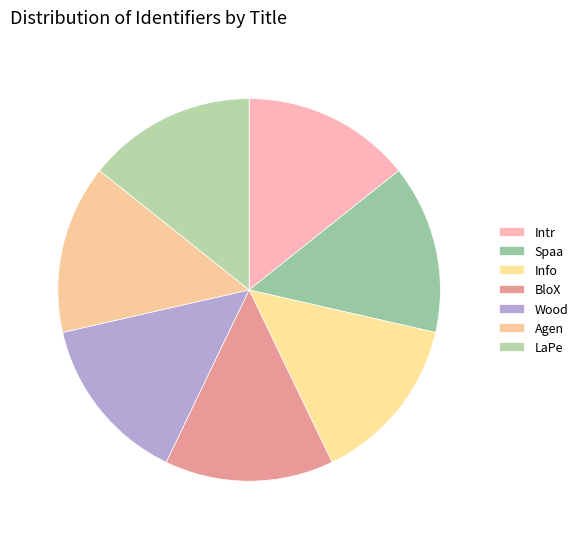

Which slice is the largest?

La Peña española